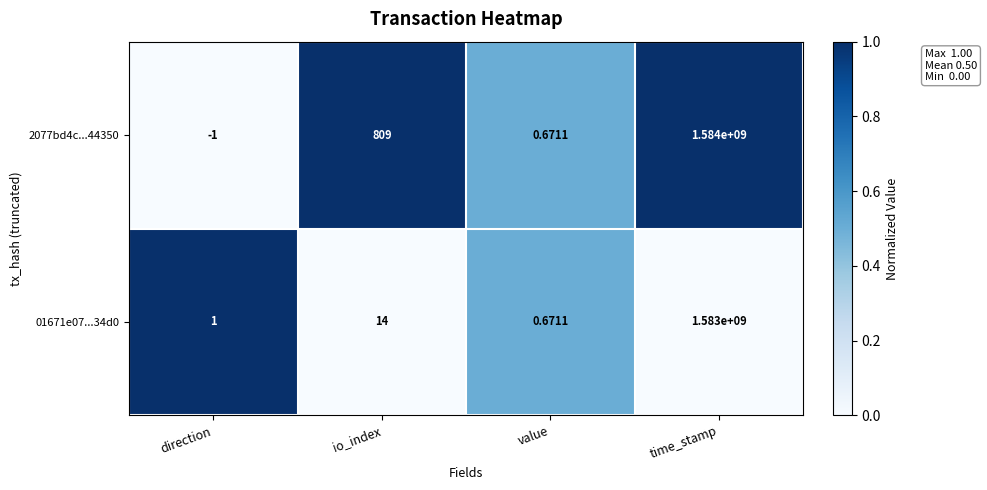

At which label is 2077bd4c...44350 closest to 791999999?

io_index